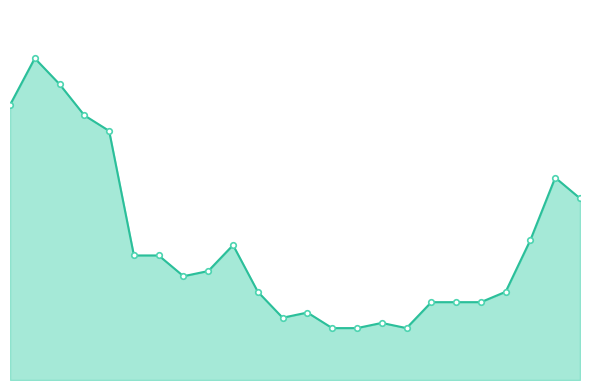

Does the chart have visible grid lines?

No